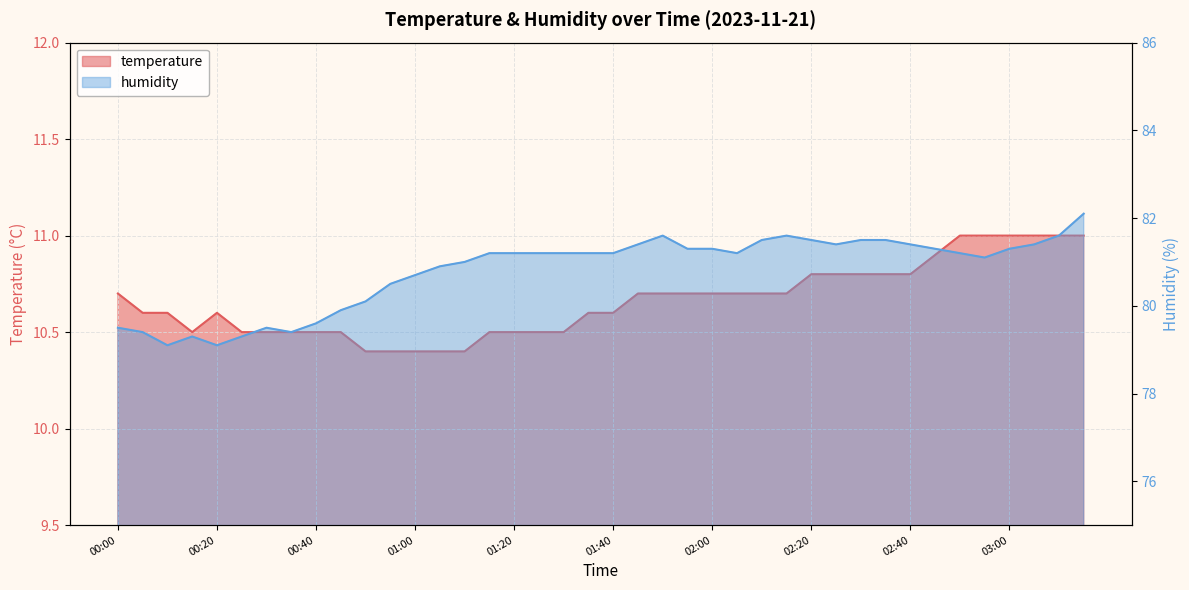

Reading left to right, list all the values displayed in this chart.

temperature: 10.7	10.6	10.6	10.5	10.6	10.5	10.5	10.5	10.5	10.5	10.4	10.4	10.4	10.4	10.4	10.5	10.5	10.5	10.5	10.6	10.6	10.7	10.7	10.7	10.7	10.7	10.7	10.7	10.8	10.8	10.8	10.8	10.8	10.9	11.0	11.0	11.0	11.0	11.0	11.0
humidity: 79.5	79.4	79.1	79.3	79.1	79.3	79.5	79.4	79.6	79.9	80.1	80.5	80.7	80.9	81.0	81.2	81.2	81.2	81.2	81.2	81.2	81.4	81.6	81.3	81.3	81.2	81.5	81.6	81.5	81.4	81.5	81.5	81.4	81.3	81.2	81.1	81.3	81.4	81.6	82.1